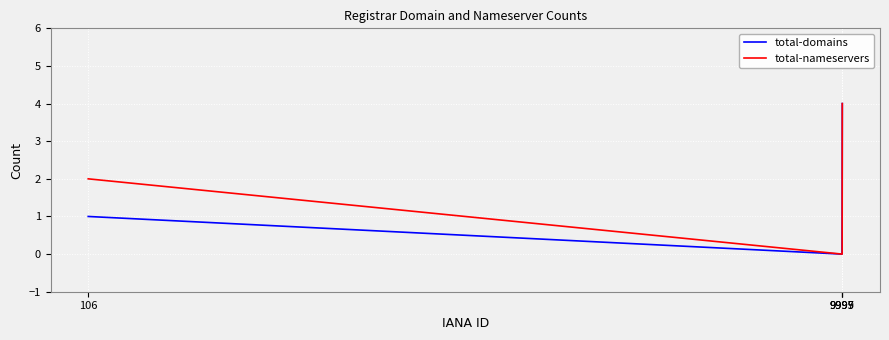

Which series changed the most between 106 and 9997?

total-nameservers